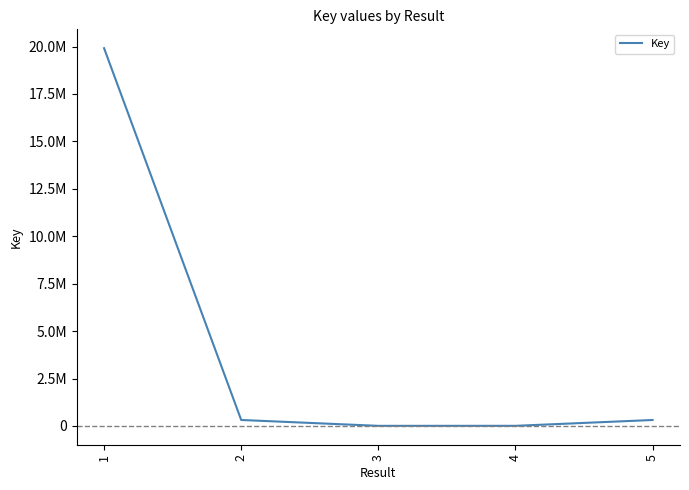

Read the value at 4, to the nearest 10.

6190